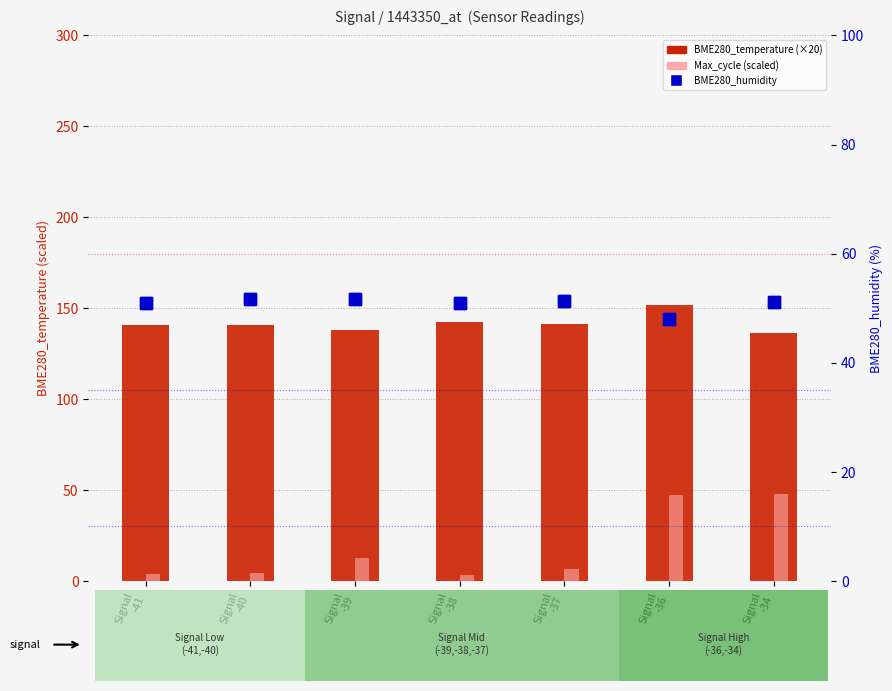

Reading left to right, list all the values displayed in this chart.

BME280_temperature (×20): Signal
-41=140.6	Signal
-40=140.6	Signal
-39=138.0	Signal
-38=142.4	Signal
-37=141.2	Signal
-36=152.0	Signal
-34=136.6
Max_cycle (scaled): Signal
-41=3.7	Signal
-40=4.5	Signal
-39=12.6	Signal
-38=3.4	Signal
-37=6.7	Signal
-36=47.3	Signal
-34=47.6
BME280_humidity: Signal
-41=50.9	Signal
-40=51.6	Signal
-39=51.7	Signal
-38=51.0	Signal
-37=51.3	Signal
-36=48.0	Signal
-34=51.2